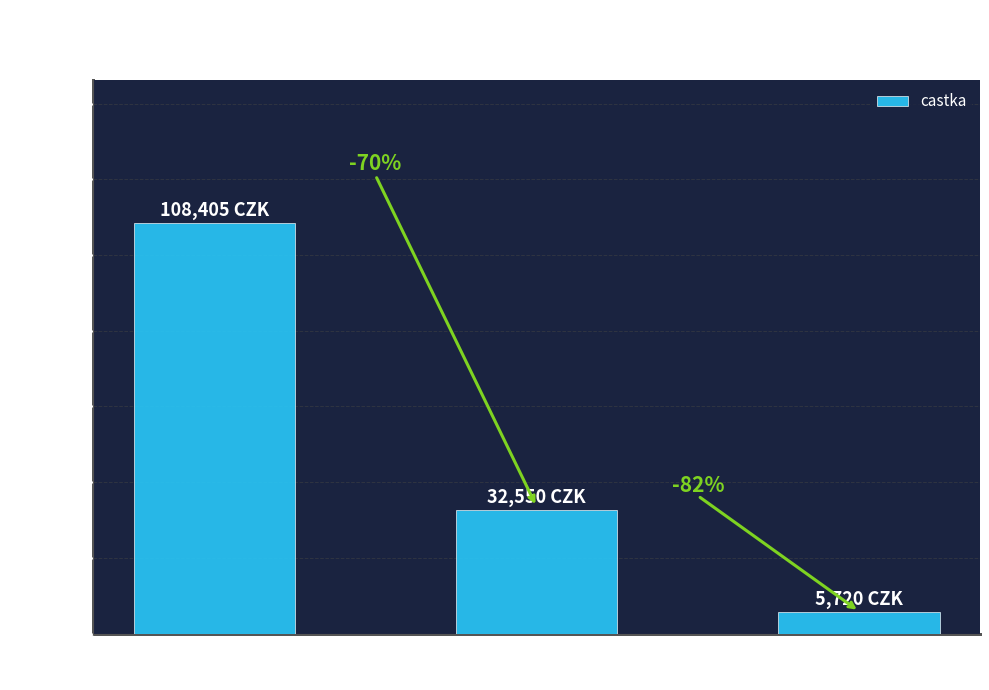

What is the minimum value shown in the chart?

5720